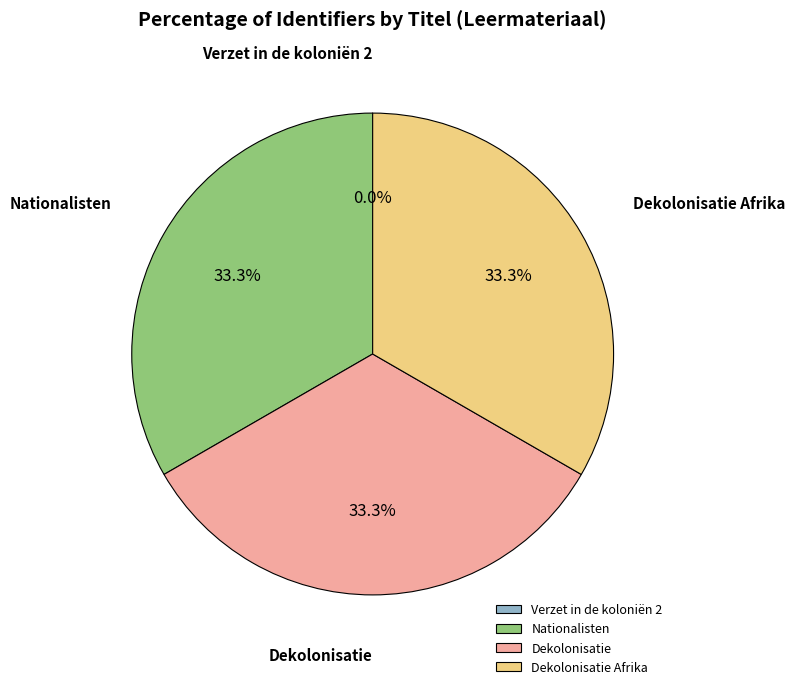

Combined, what portion of the pie is Dekolonisatie Afrika and Nationalisten?

66.7%